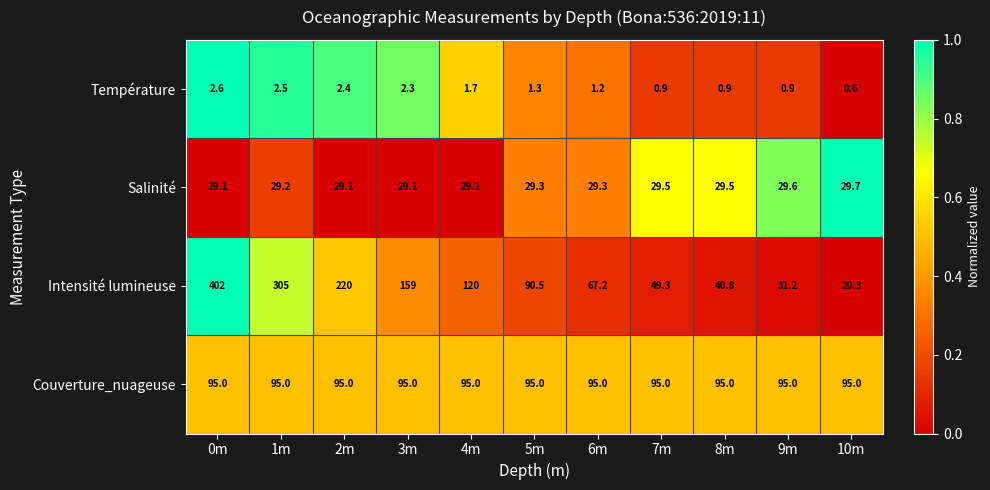

Which series changed the most between 4m and 6m?

Intensité lumineuse